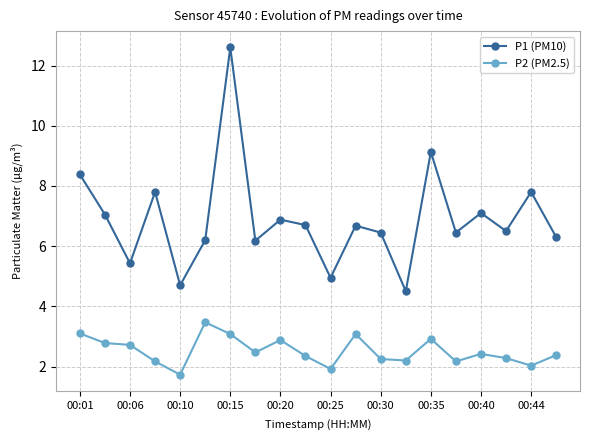

What is the difference between the maximum and minimum values in the P1 (PM10) series?

8.1